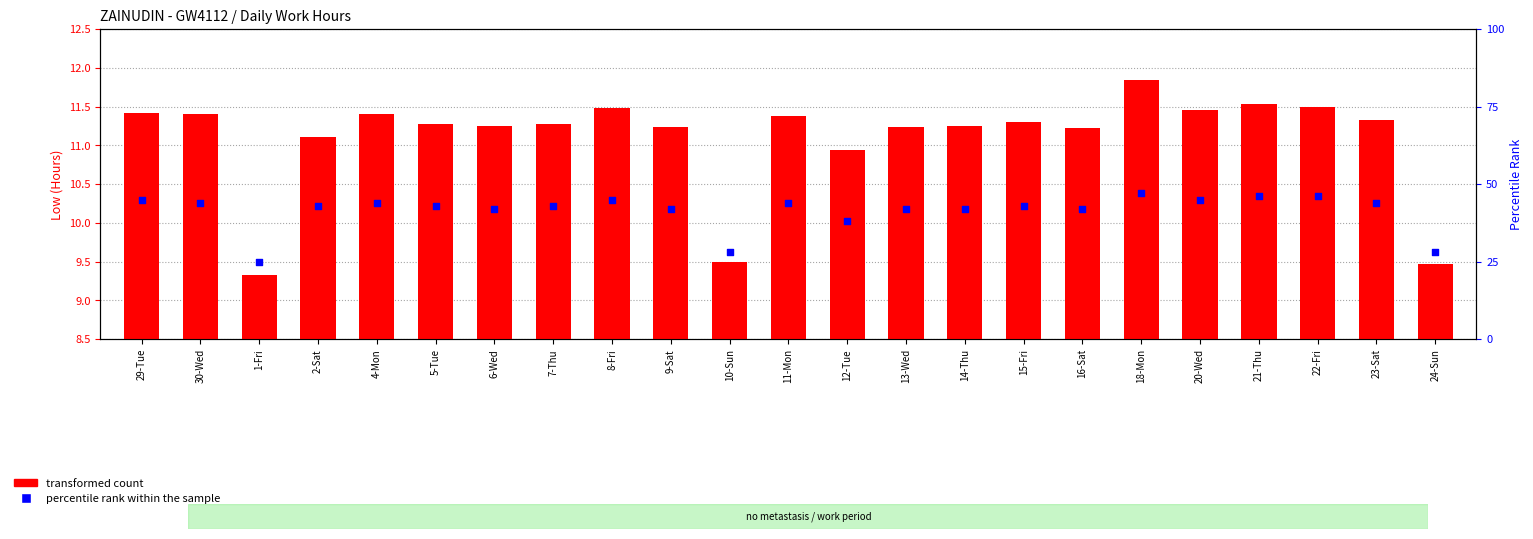

What are all the series names shown in the legend?

transformed count, percentile rank within the sample